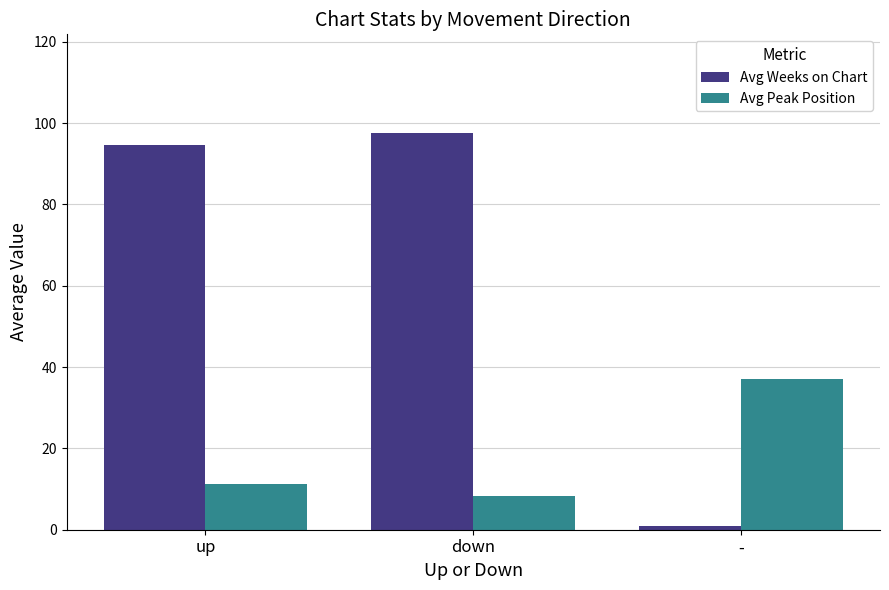

What is the difference between the maximum and minimum values in the Avg Weeks on Chart series?

96.4